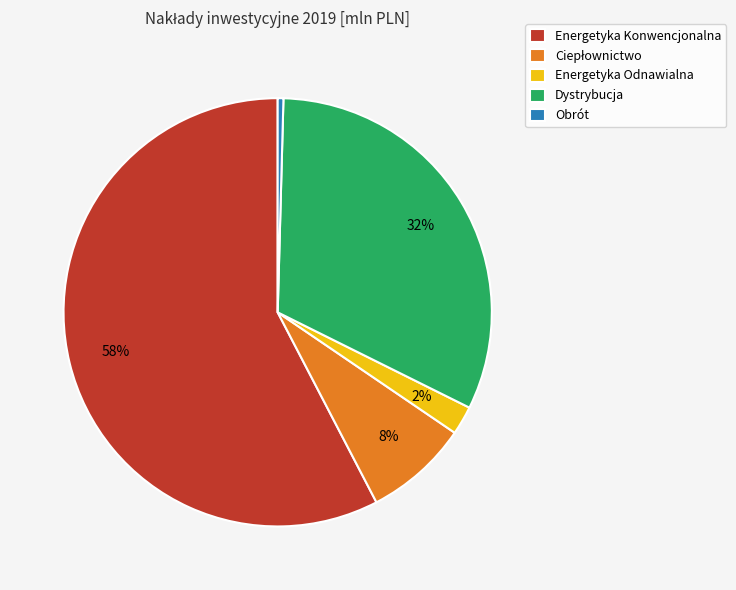

Is it true that Obrót is 0% of the pie?

True